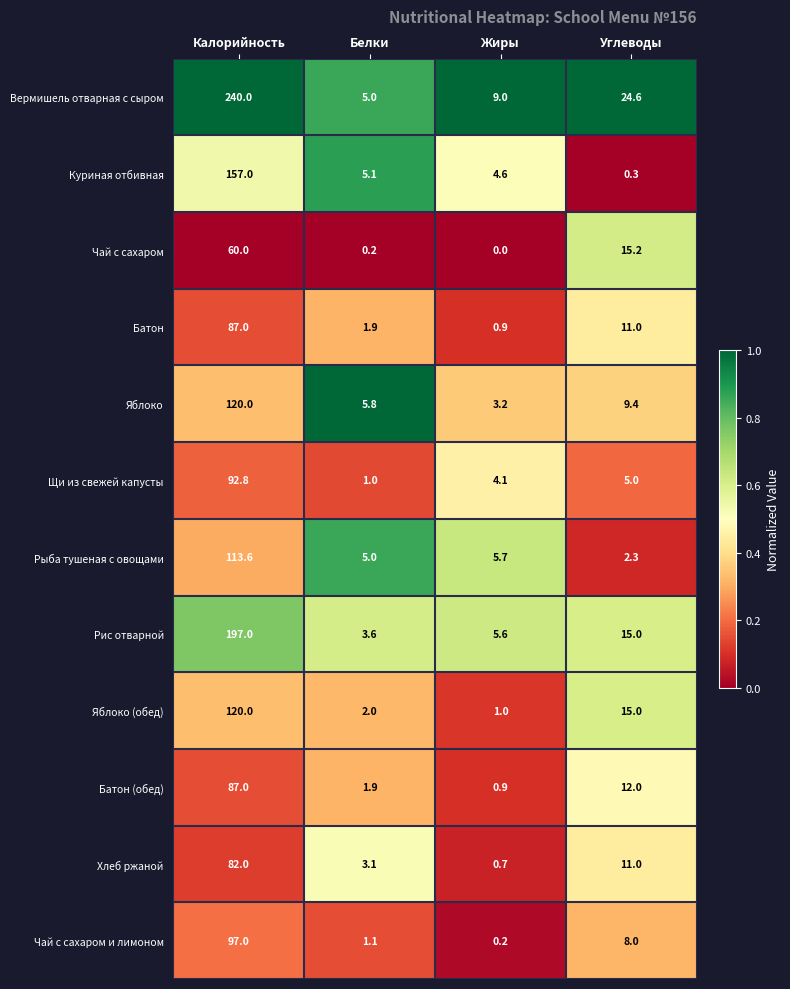

Which series has the largest range (max minus min)?

Вермишель отварная с сыром